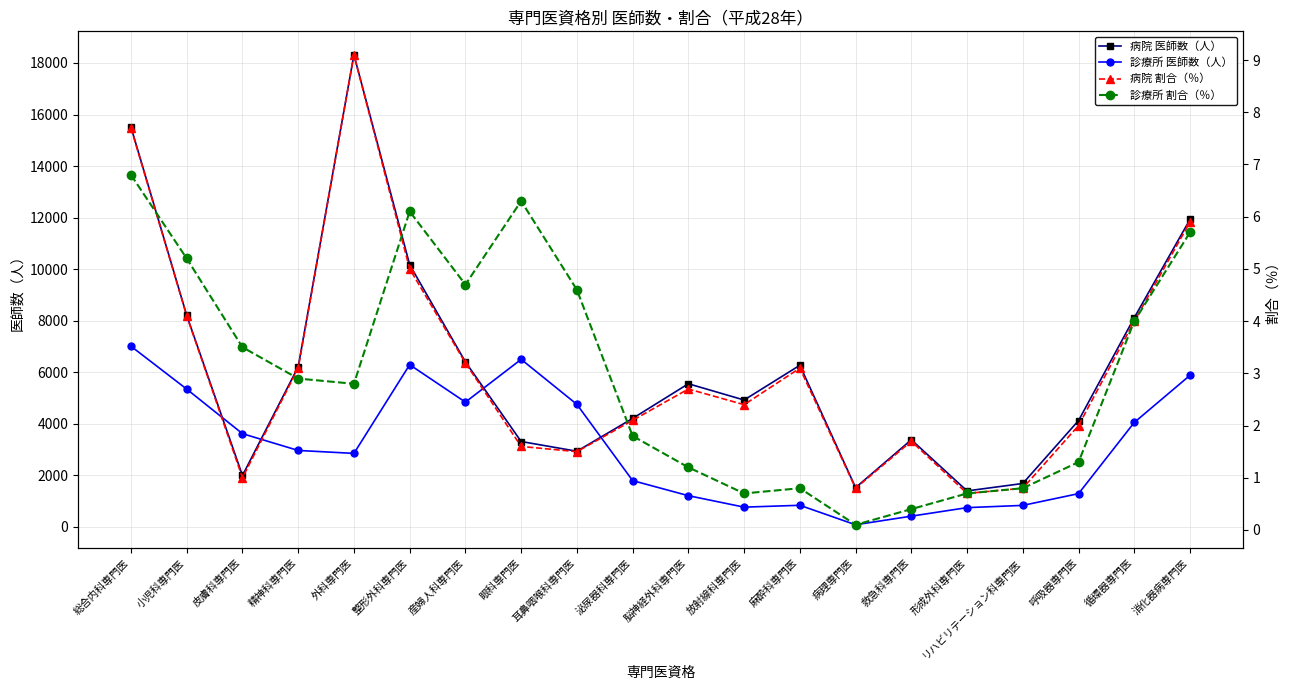

How many values in the 病院 医師数（人） series are below 5553?

10